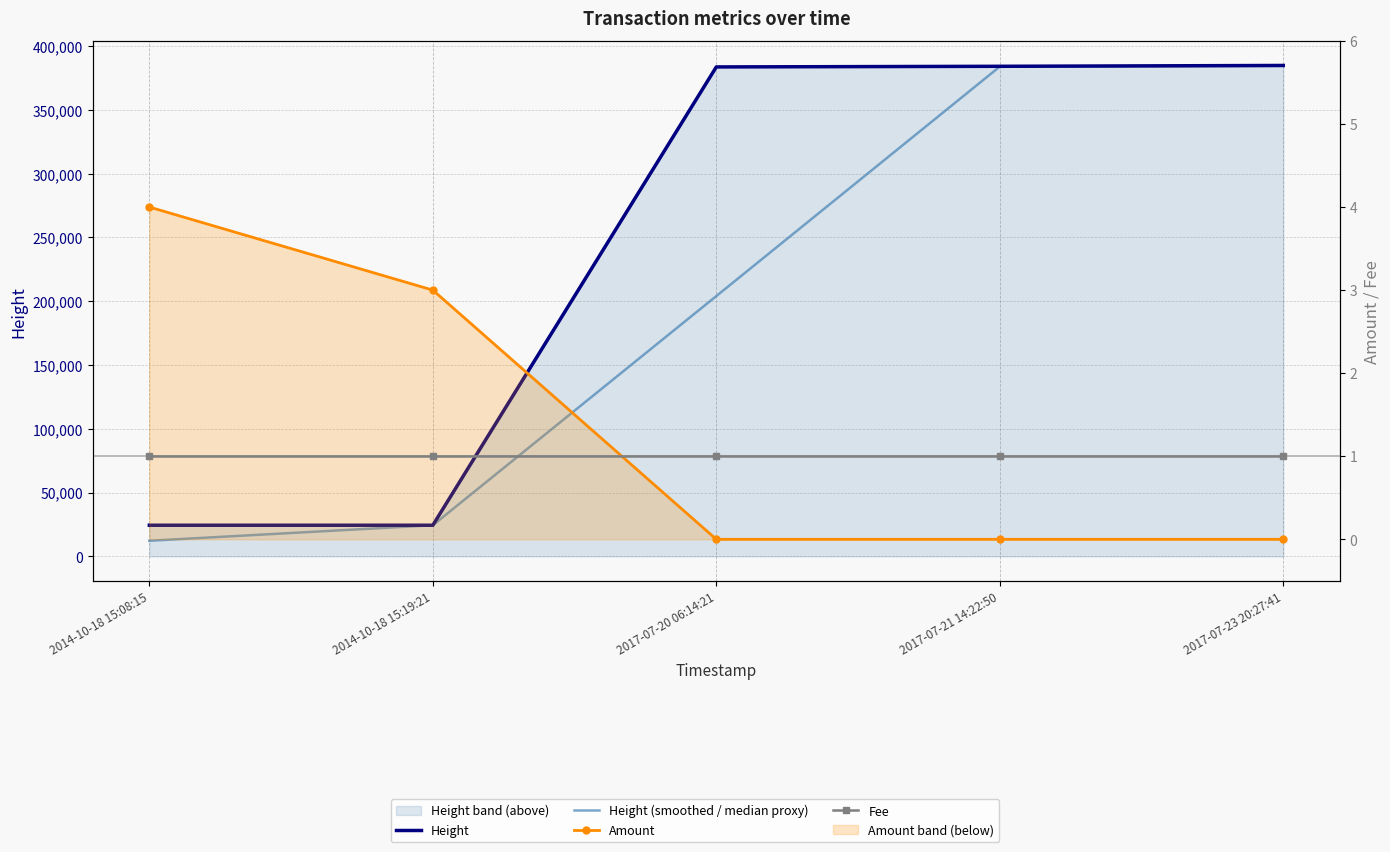

The Fee series shows 1.0 at 2017-07-23 20:27:41. True or false?

True